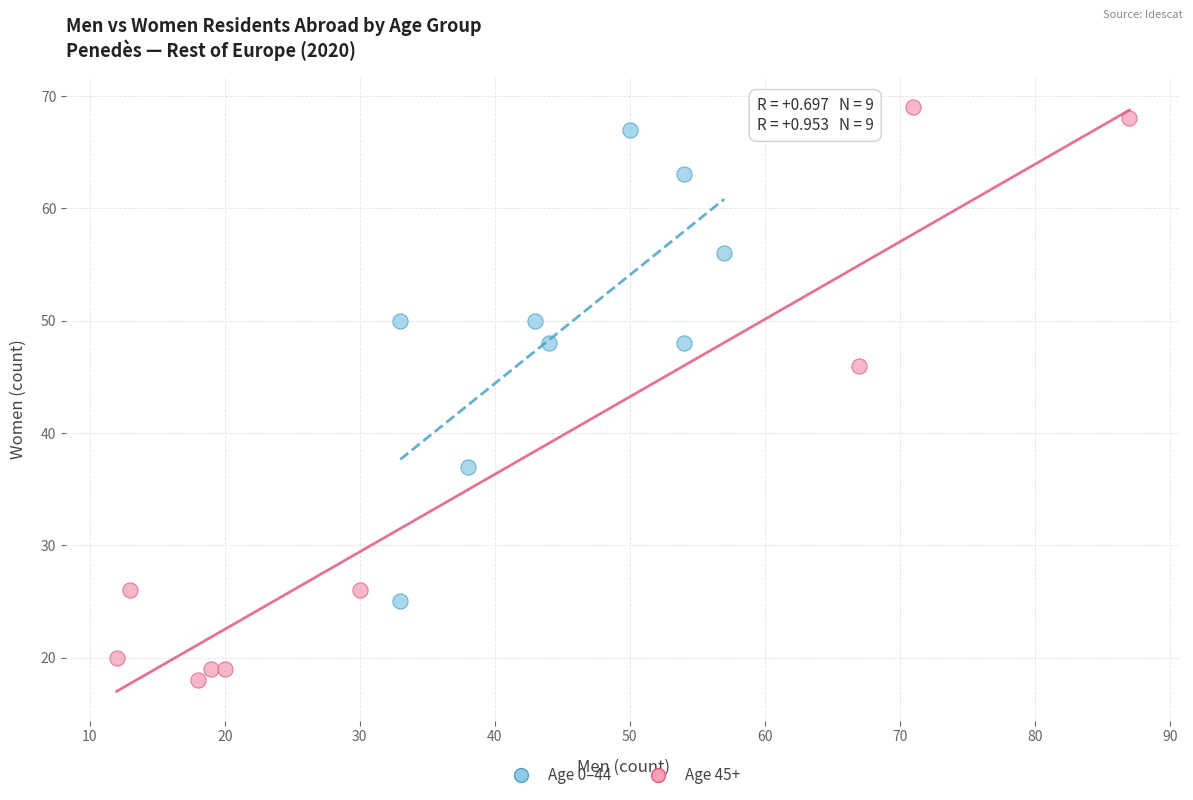

Which series reaches the minimum Y coordinate?

Age 45+